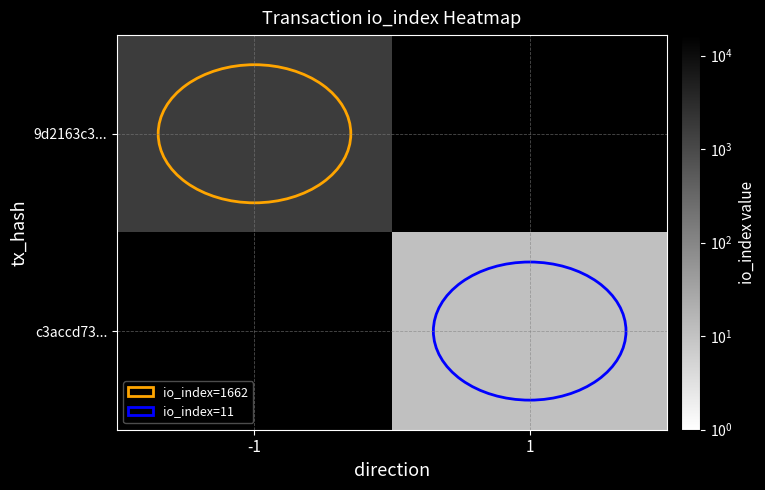

How many series are shown in this chart?

2